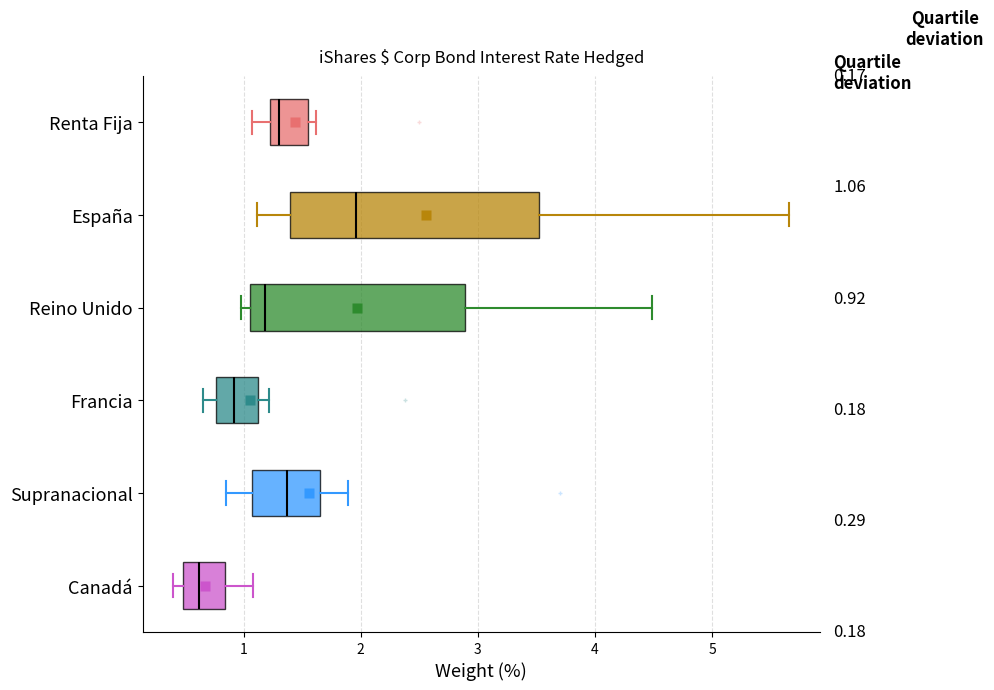

Which box's median line is the furthest to the right?

España